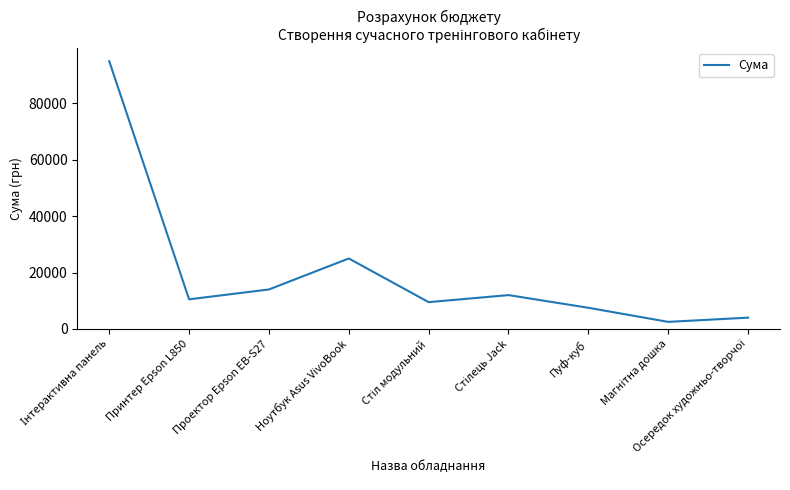

What is the greatest value displayed?

95000